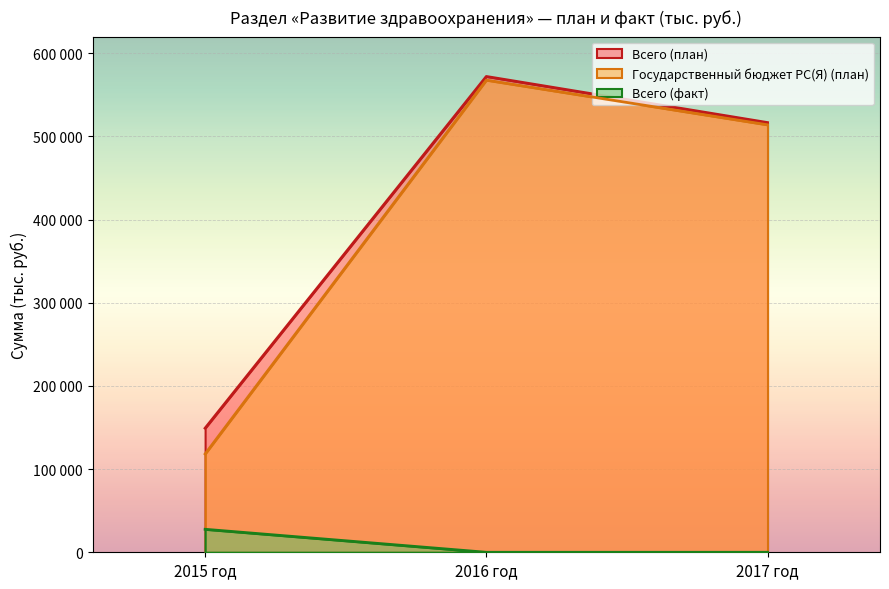

How many positive values does the Всего (факт) series have?

1